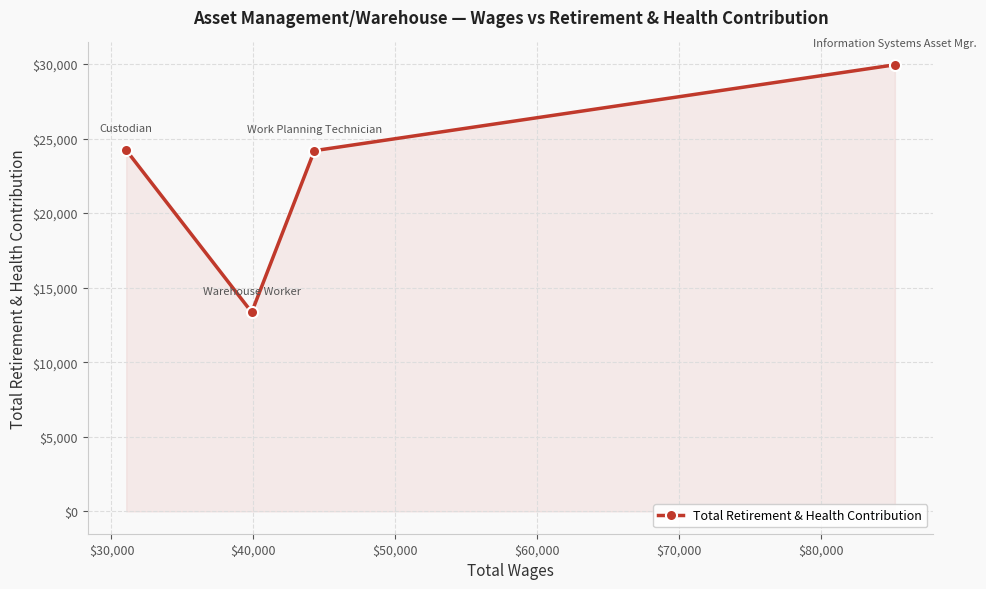

What is the sum of all values?

91706